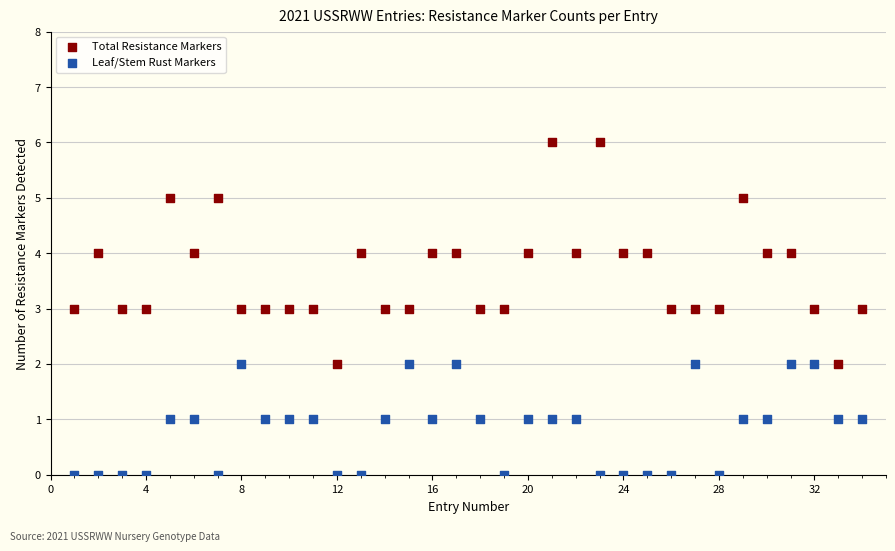

What are all the series names shown in the legend?

Total Resistance Markers, Leaf/Stem Rust Markers